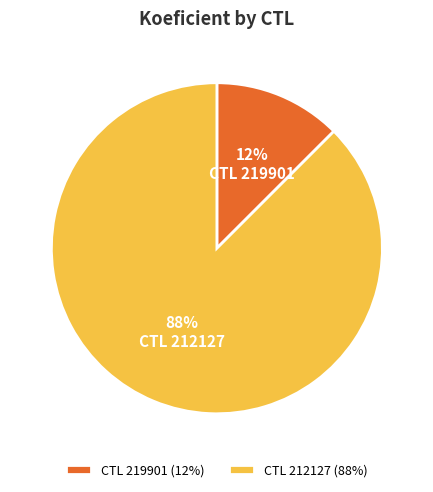

To the nearest percent, what is the combined percentage of CTL 212127 (88%) and CTL 219901 (12%)?

100%